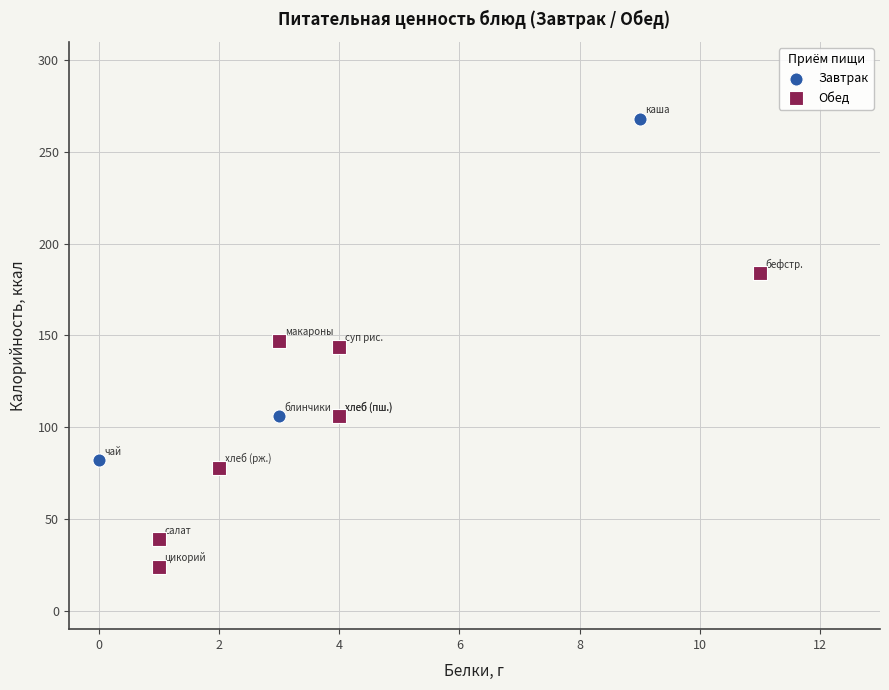

Which series contains the lowest Y value?

Обед